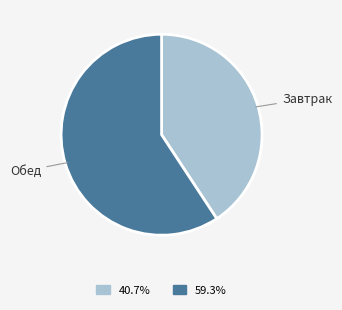

Does Завтрак account for over 50% of the chart?

No